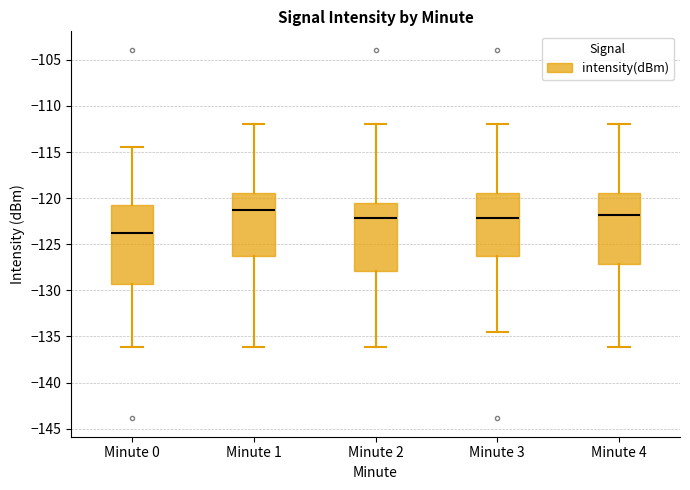

Comparing the boxes themselves (not the whiskers), which one is the tallest?

Minute 0